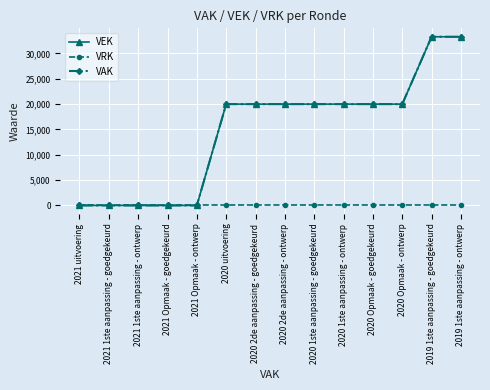

Is this an area chart (filled region under the line)?

No